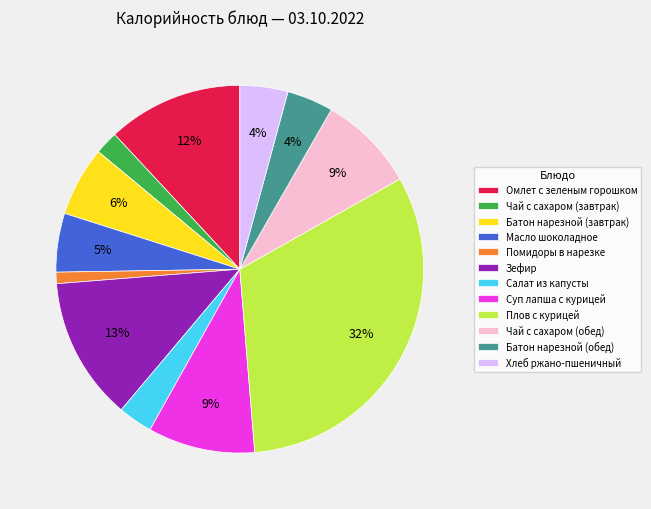

Count the number of slices in the pie.

12